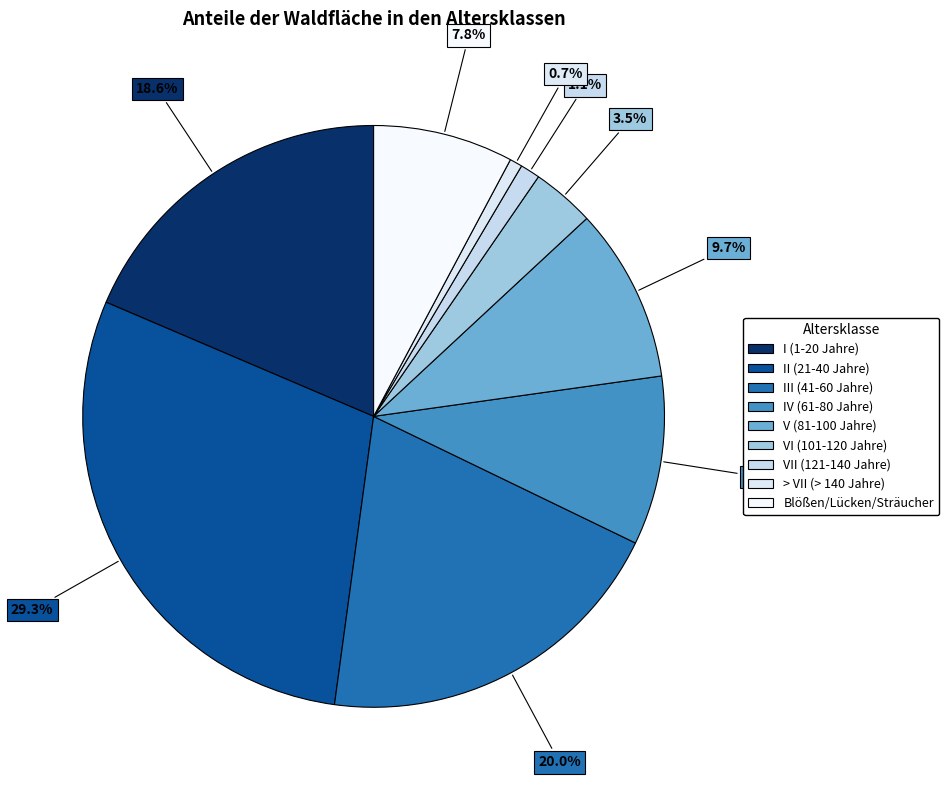

The > VII (> 140 Jahre) slice represents 6% of the pie. True or false?

False